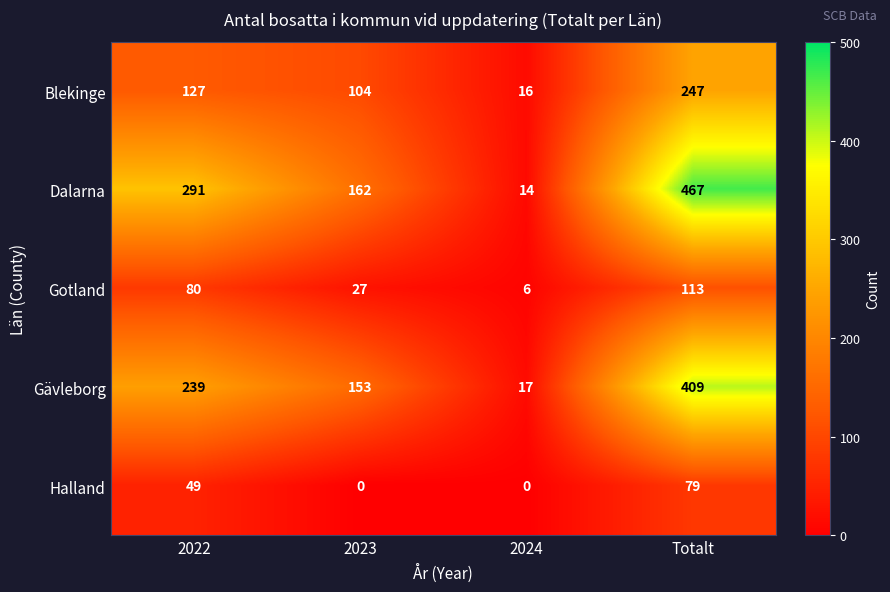

How many categories are shown in the chart?

4